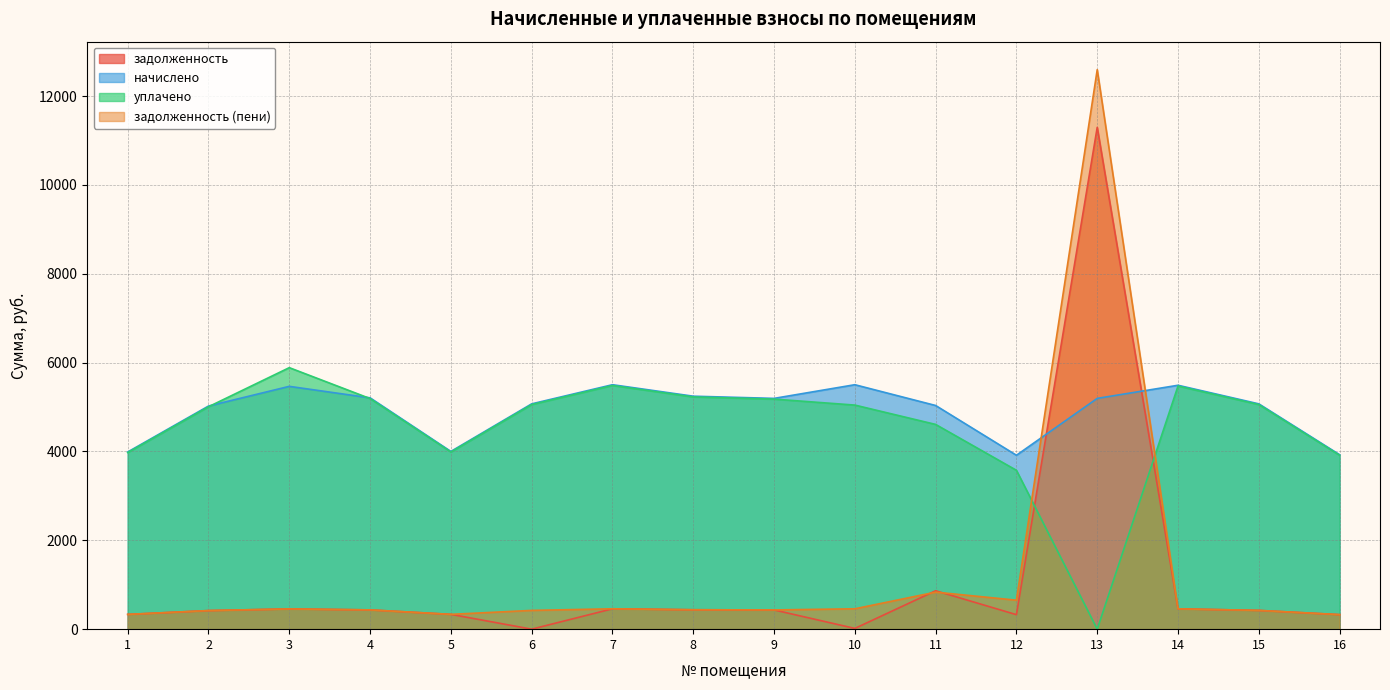

The value of уплачено at 11 is 4609.3. True or false?

True